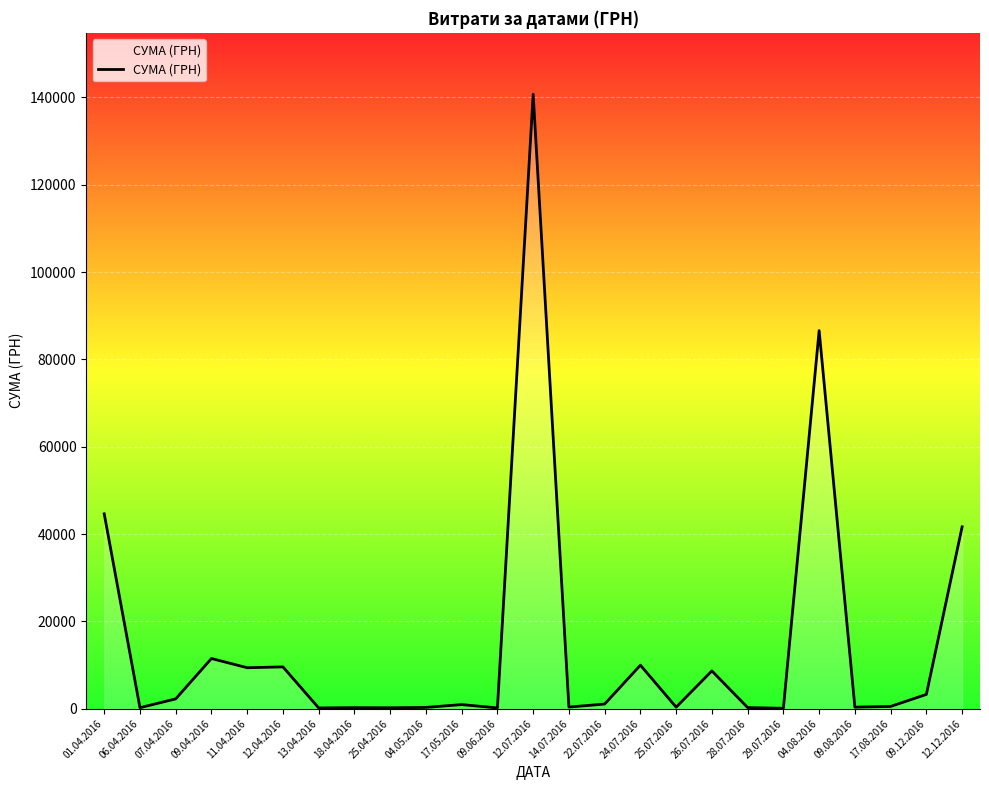

The value at 12.07.2016 is 140706.2. True or false?

True